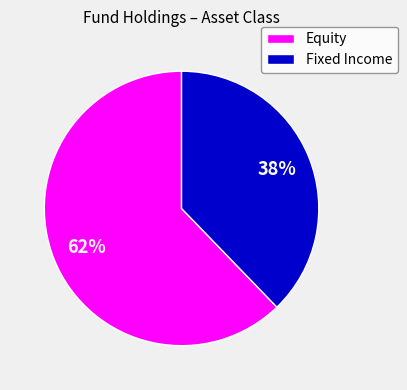

Does any single category account for the majority?

Yes